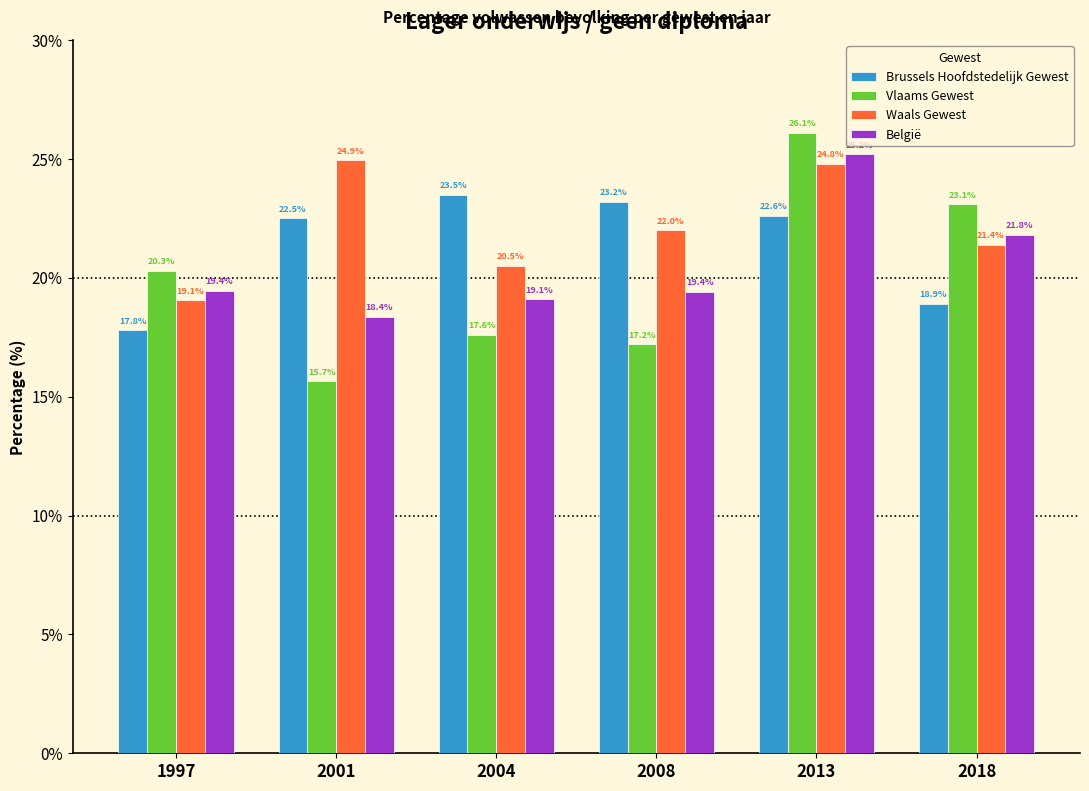

Read the België value at 2018.

21.8